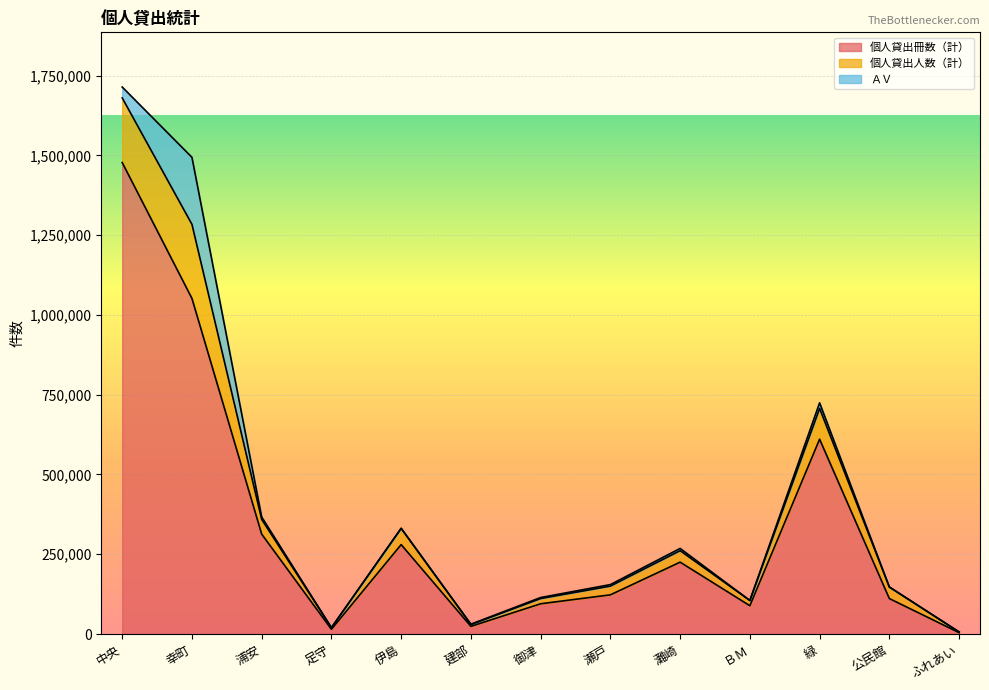

What is the label of the 6th point from the right?

瀬戸